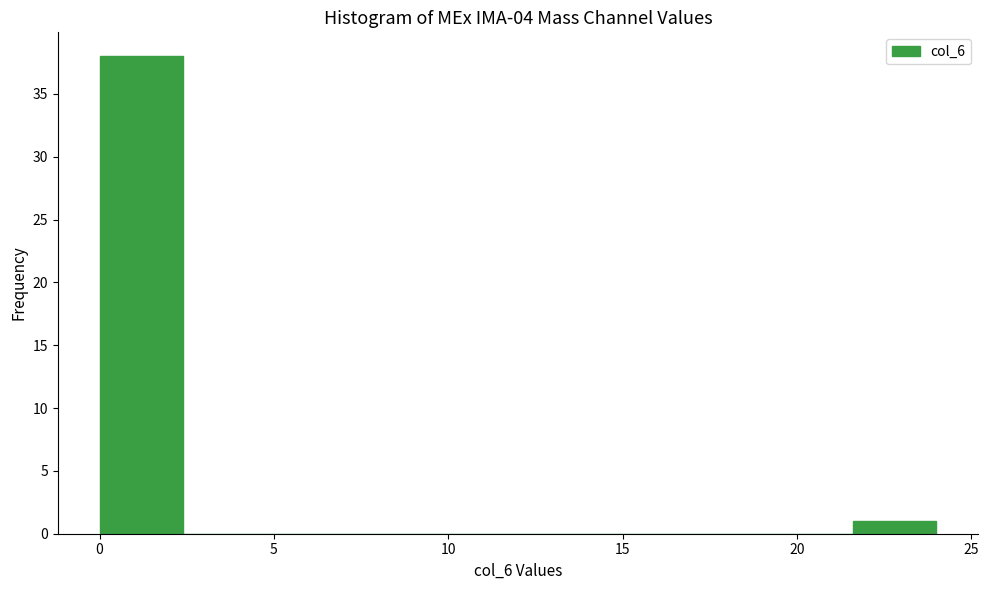

Reading left to right, list every bar in this chart as the range it spans on the x-axis followed by its height. Neither the bar edges nor the heights are printed on the chart, so give them approximately, as read against the axes.

0.0 to 2.4: 38
2.4 to 4.8: 0
4.8 to 7.2: 0
7.2 to 9.6: 0
9.6 to 12.0: 0
12.0 to 14.4: 0
14.4 to 16.8: 0
16.8 to 19.2: 0
19.2 to 21.6: 0
21.6 to 24.0: 1